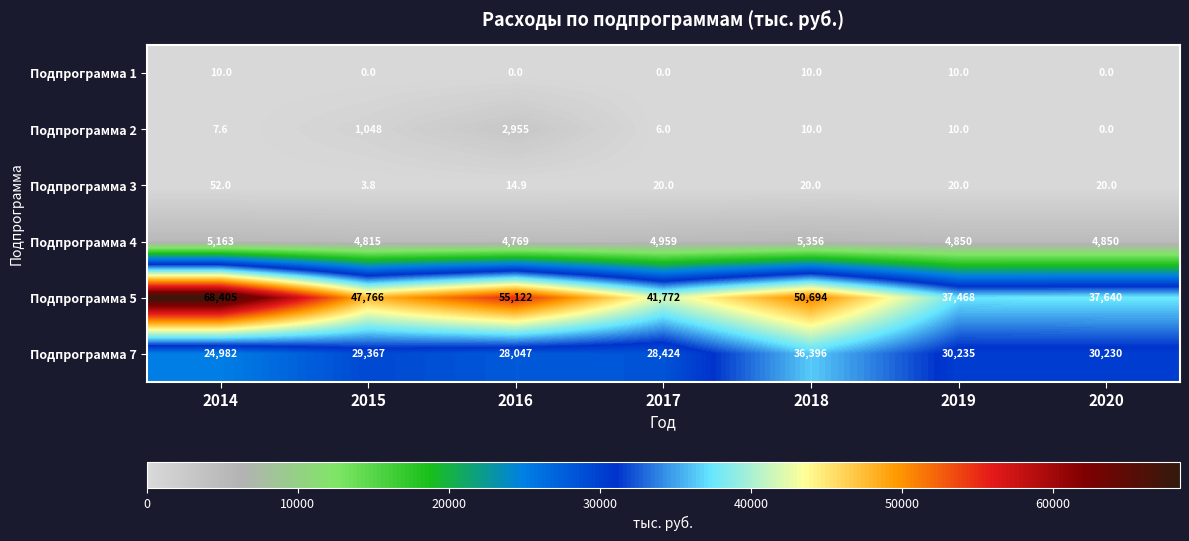

What is the average value of the Подпрограмма 2 series?

576.7